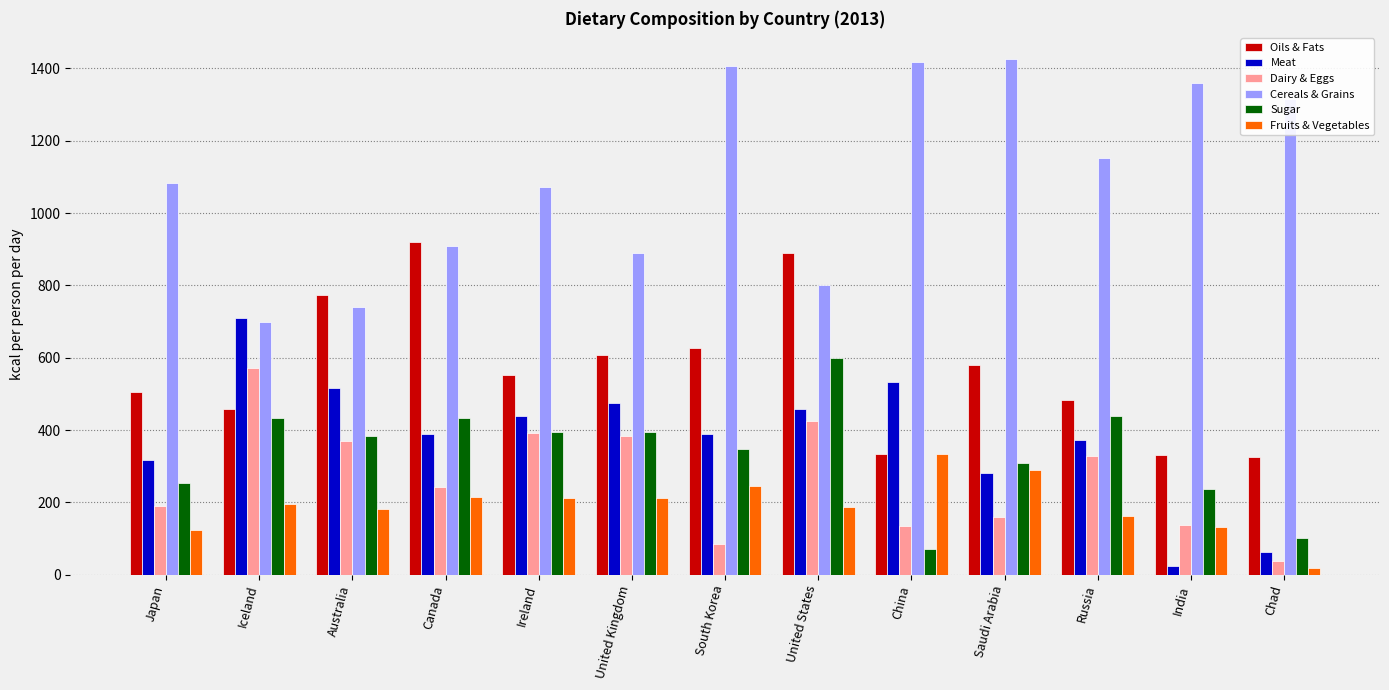

Is it true that Dairy & Eggs equals 137 at United States?

False